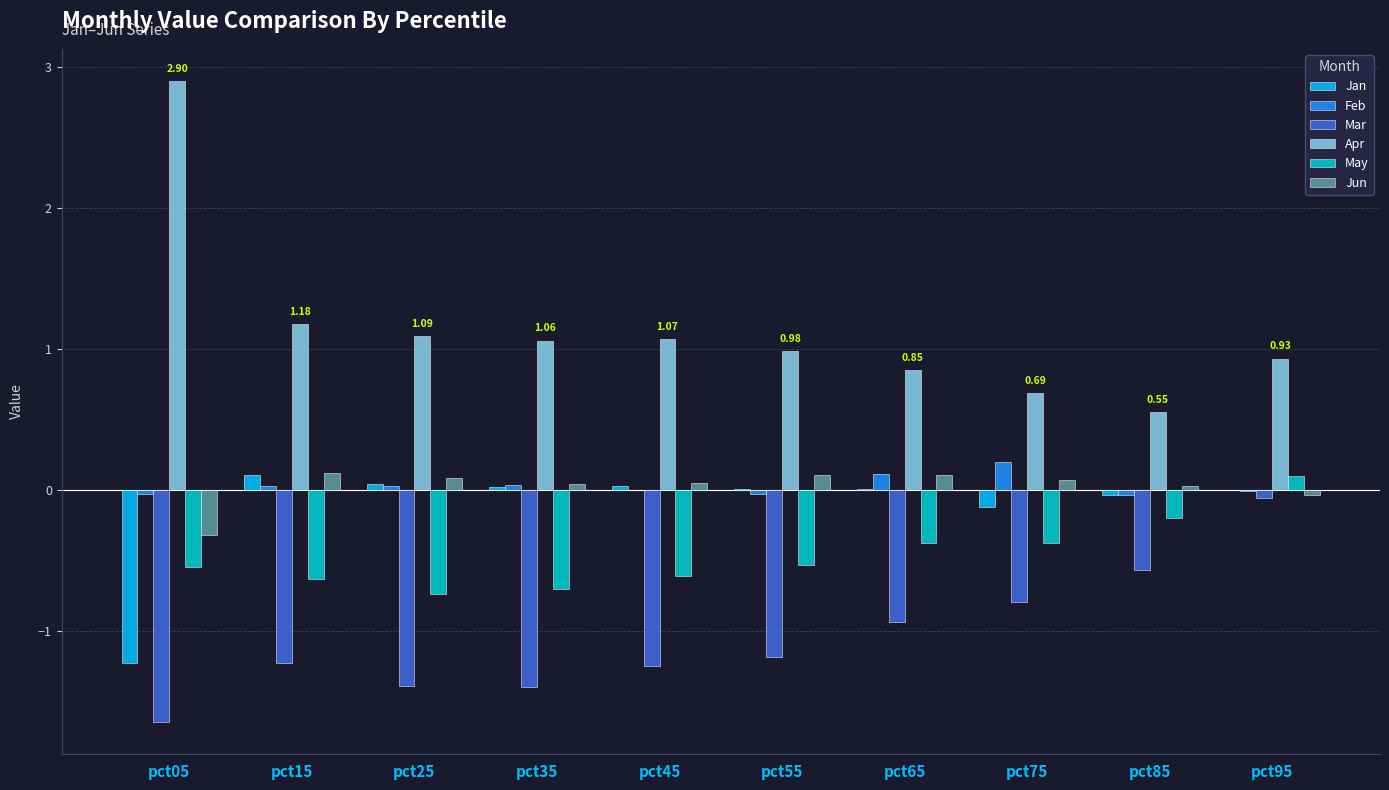

Which series has the largest total across all categories?

Apr